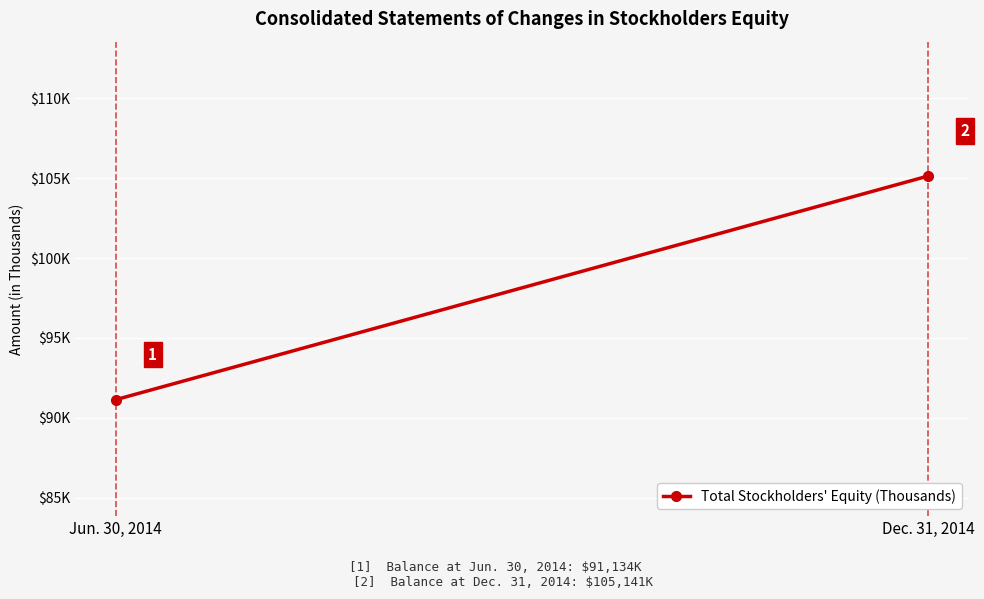

What is the value of the 1st point from the left?

91134